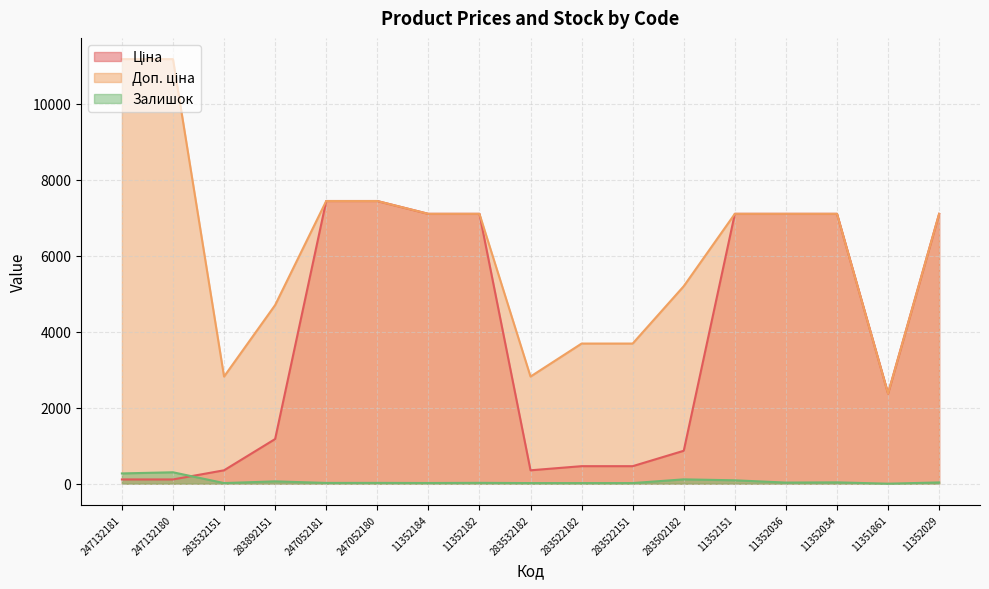

At which category is the sum across all series the highest?

247052180